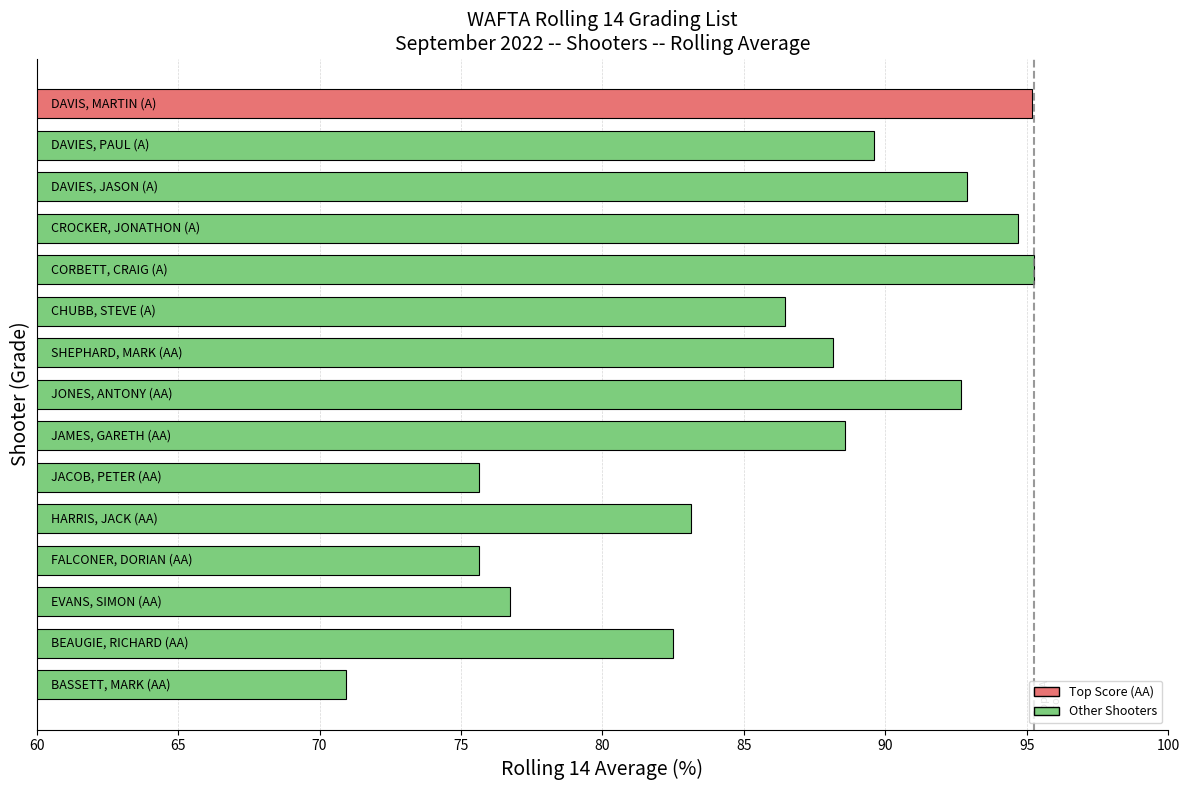

What is the difference between the maximum and minimum values?

24.3